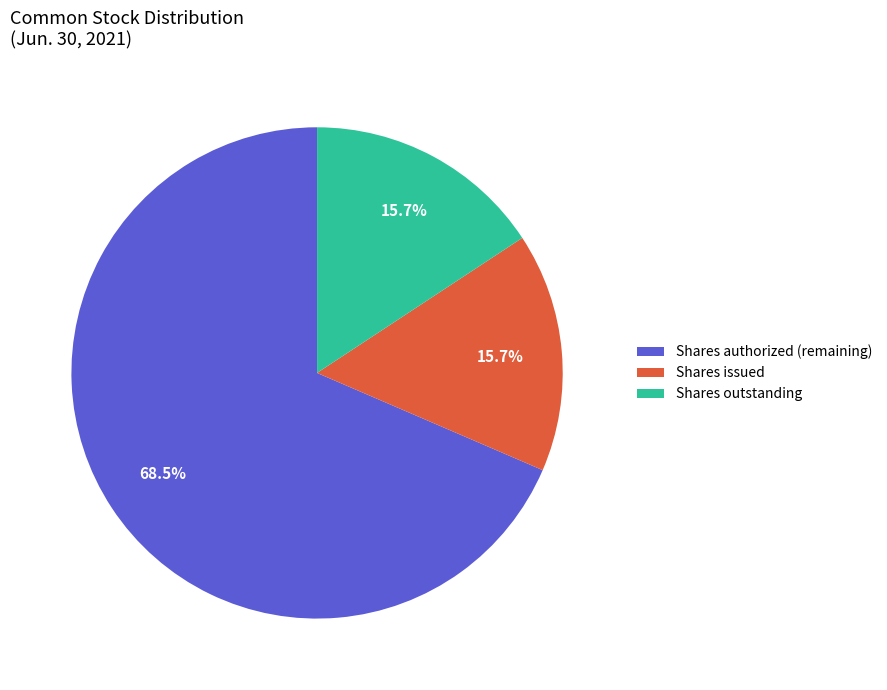

What is the largest slice in the pie chart?

Shares authorized (remaining)